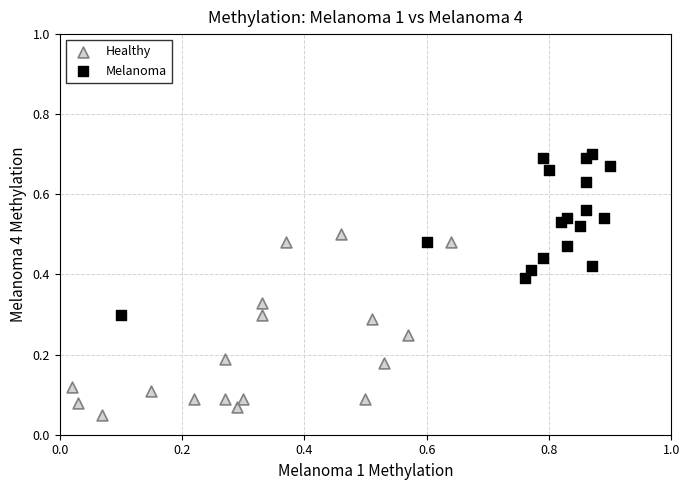

Which series contains the highest Y value?

Melanoma